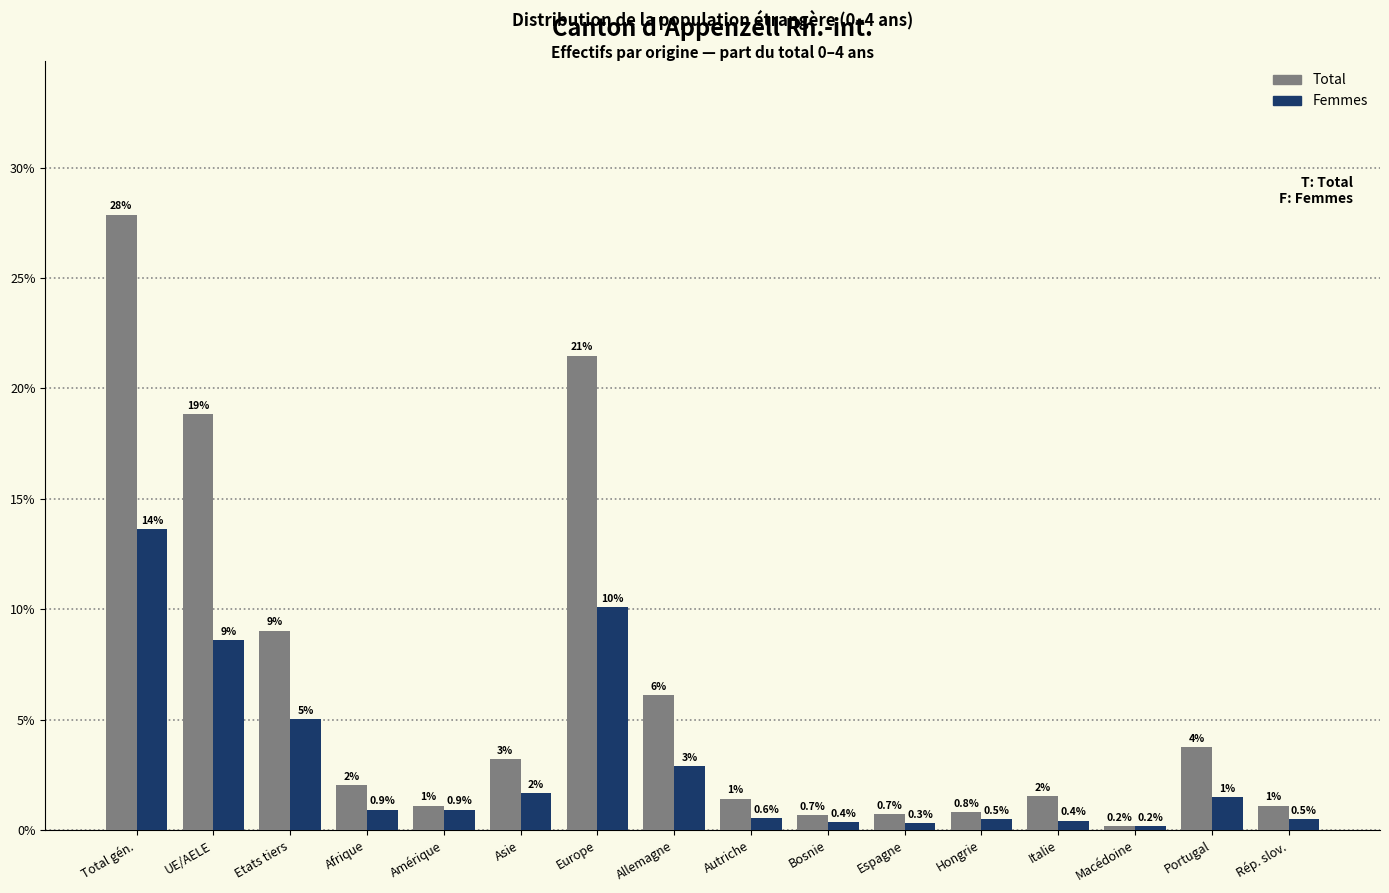

What is the sum of all Total values?

100.0